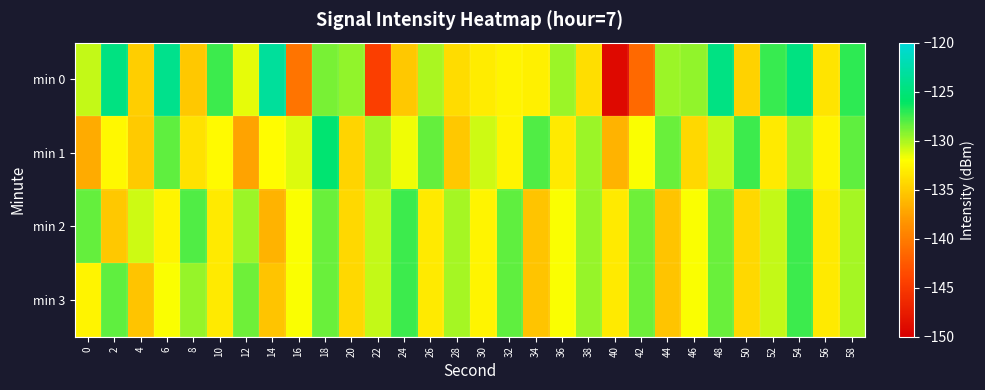

Count the number of categories in the chart.

30